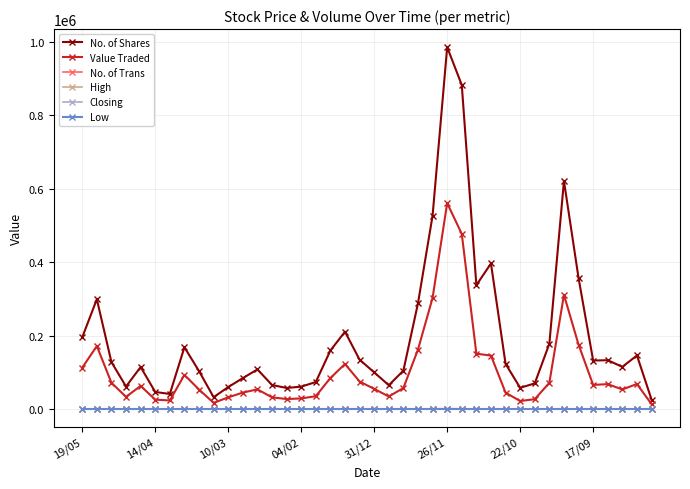

Which series has the largest range (max minus min)?

No. of Shares